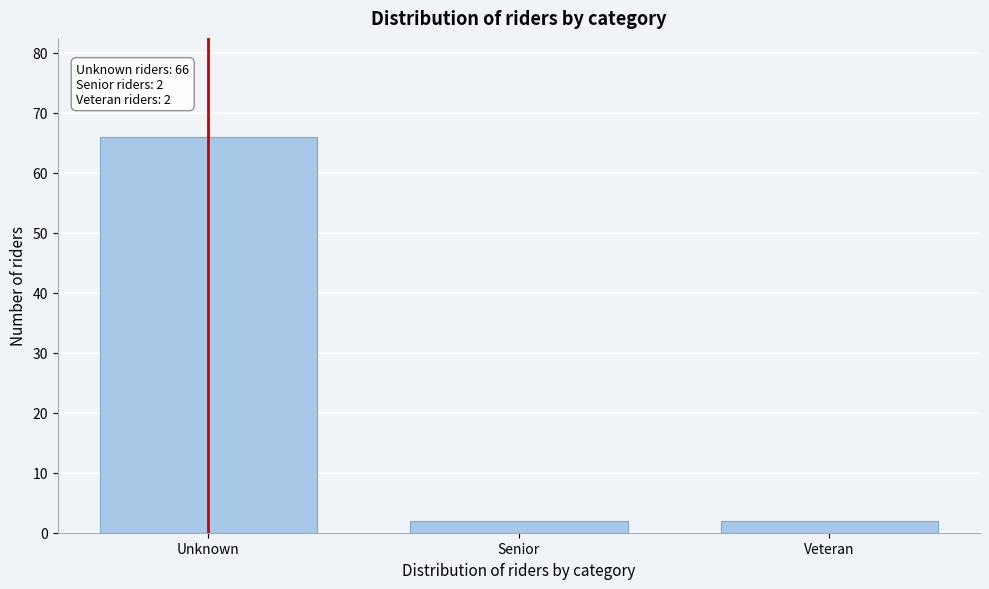

Reading left to right, list all the values displayed in this chart.

Unknown=66	Senior=2	Veteran=2